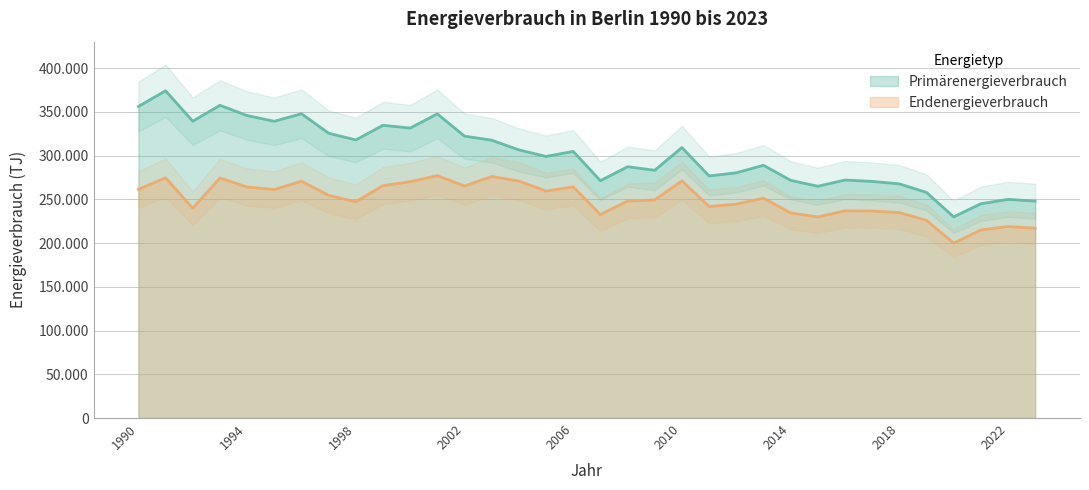

Which series has the widest spread of values?

Primärenergieverbrauch